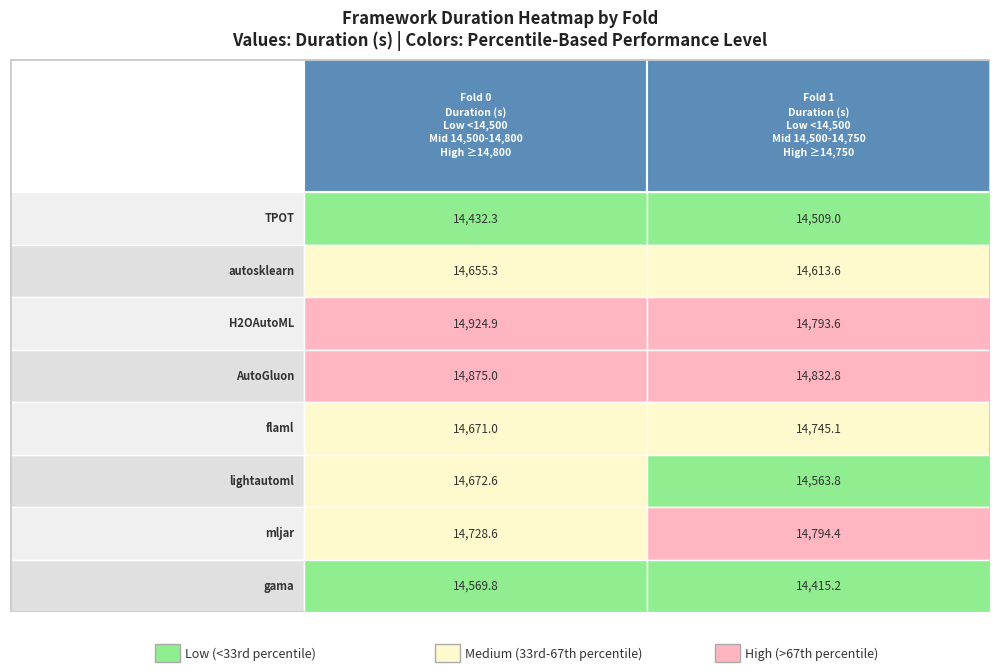

Is it true that mljar equals 10254.7 at 1?

False